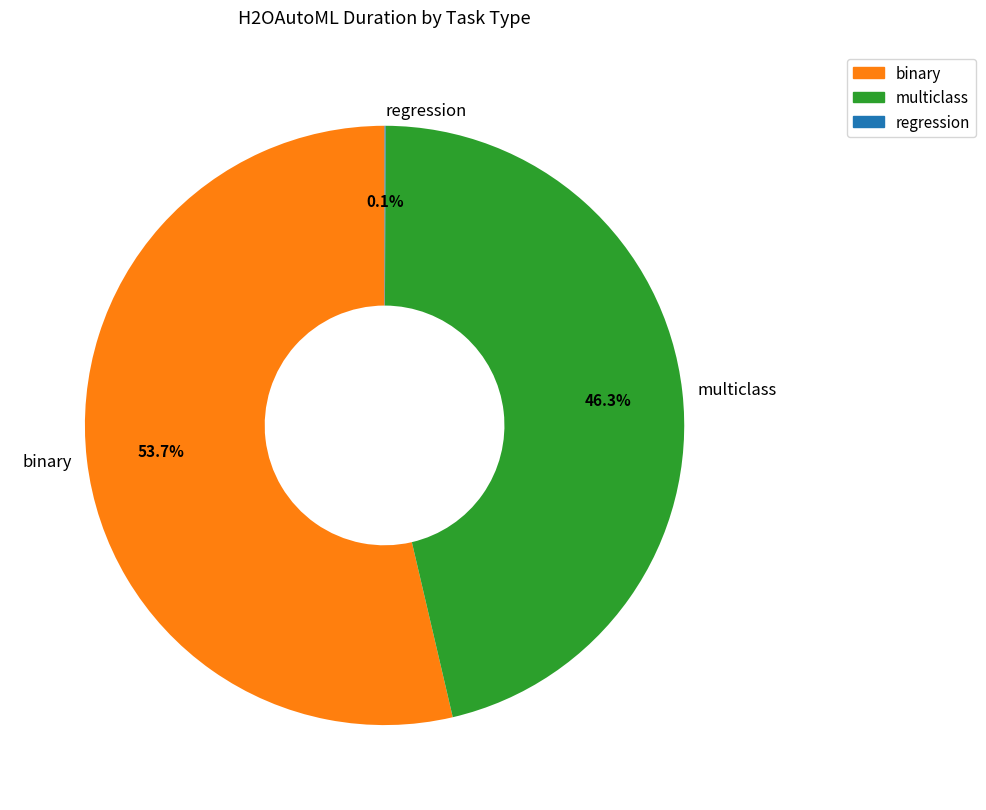

To the nearest percent, what is the difference between the largest and smallest slice percentages?

54%